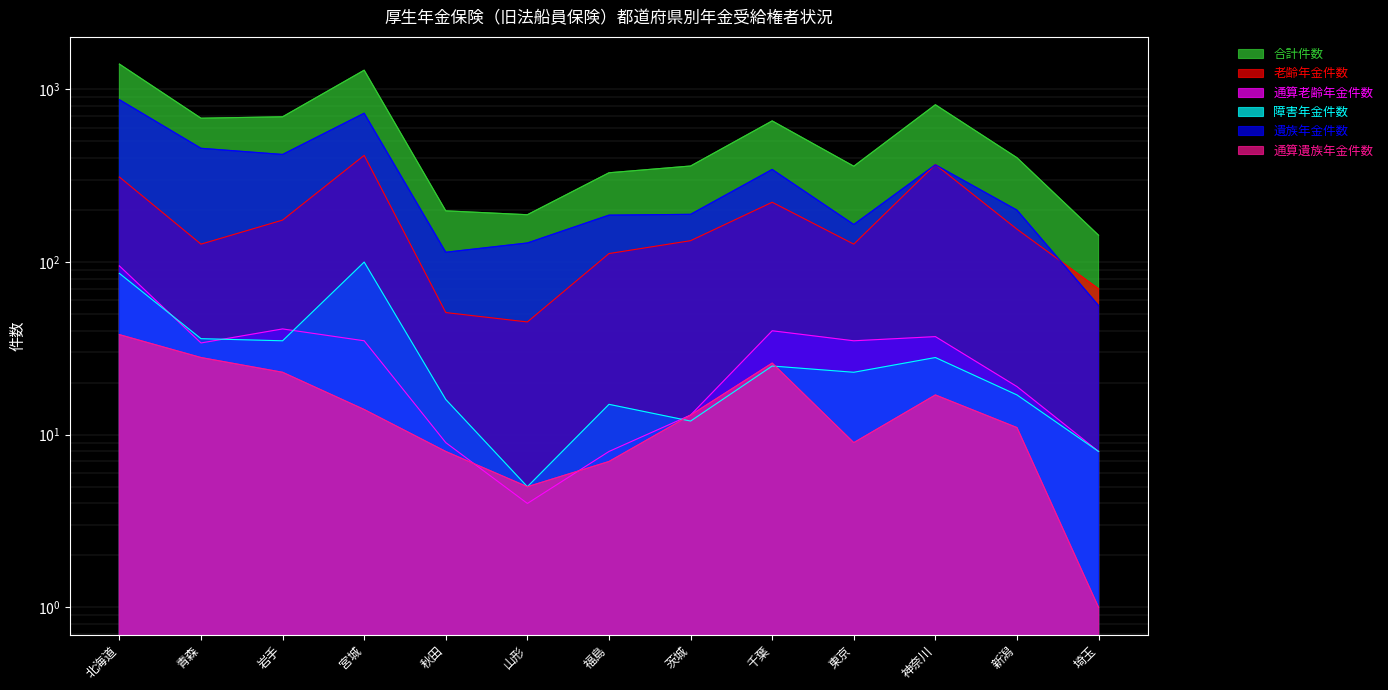

What is the difference between the 通算遺族年金件数 values at 宮城 and 埼玉?

13